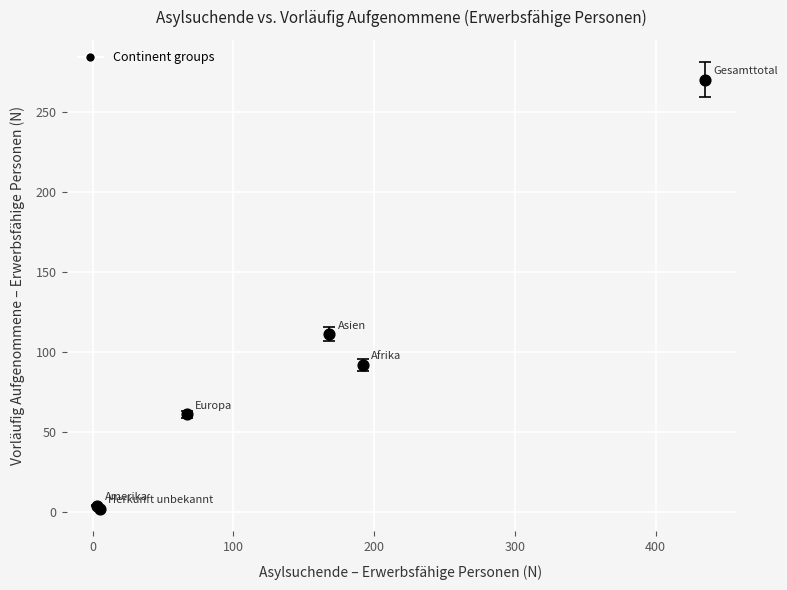

What Y value in the scatter plot is closest to 136?

111